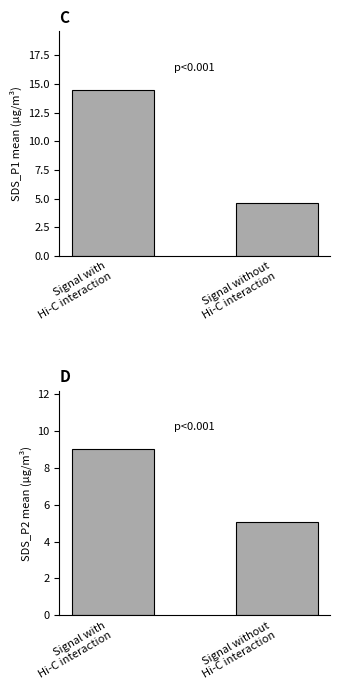

Is it true that SDS_P2 (mean) equals 5.1 at Signal without
Hi-C interaction?

True